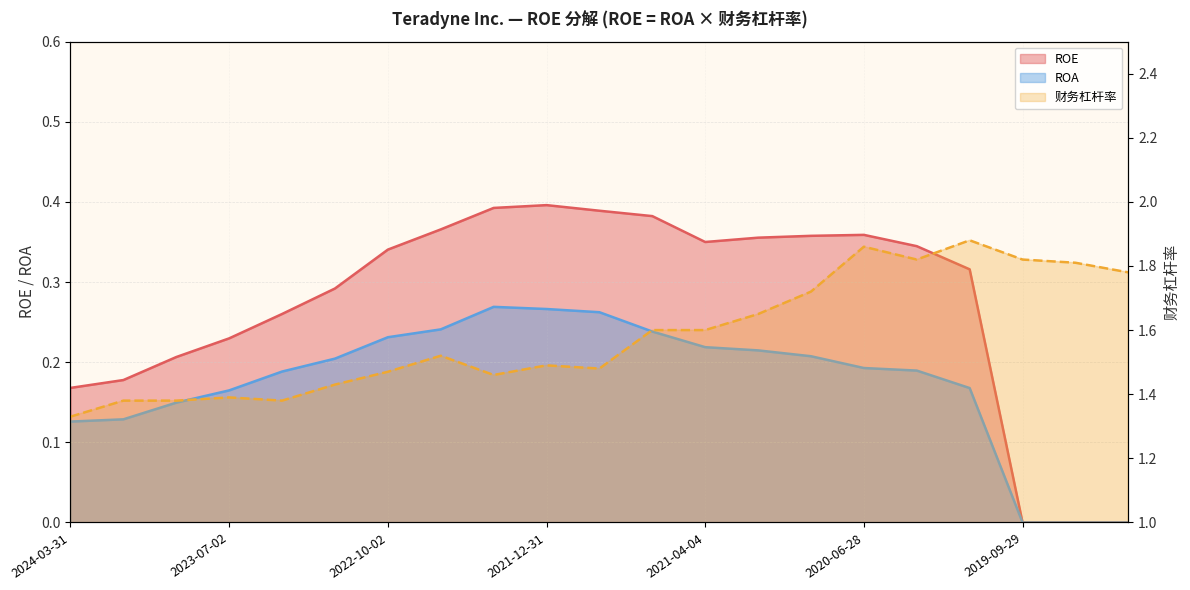

At how many categories does at least one series exceed 0?

21